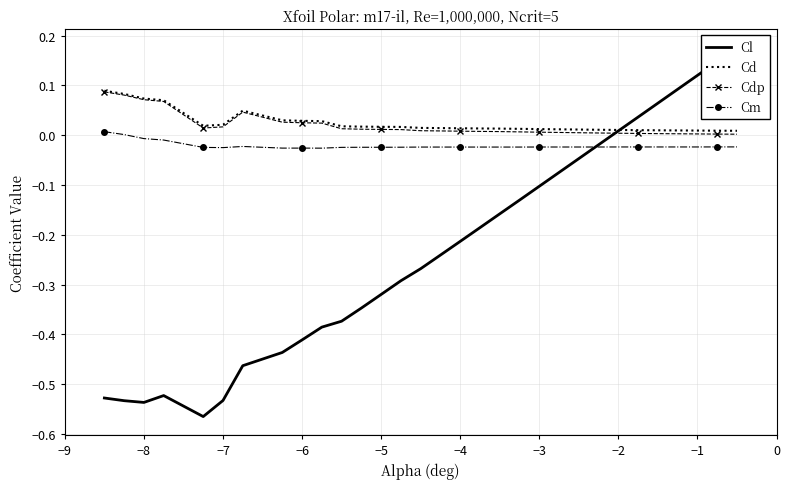

Which series ends up on top after the final intersection of Cl and Cdp?

Cl